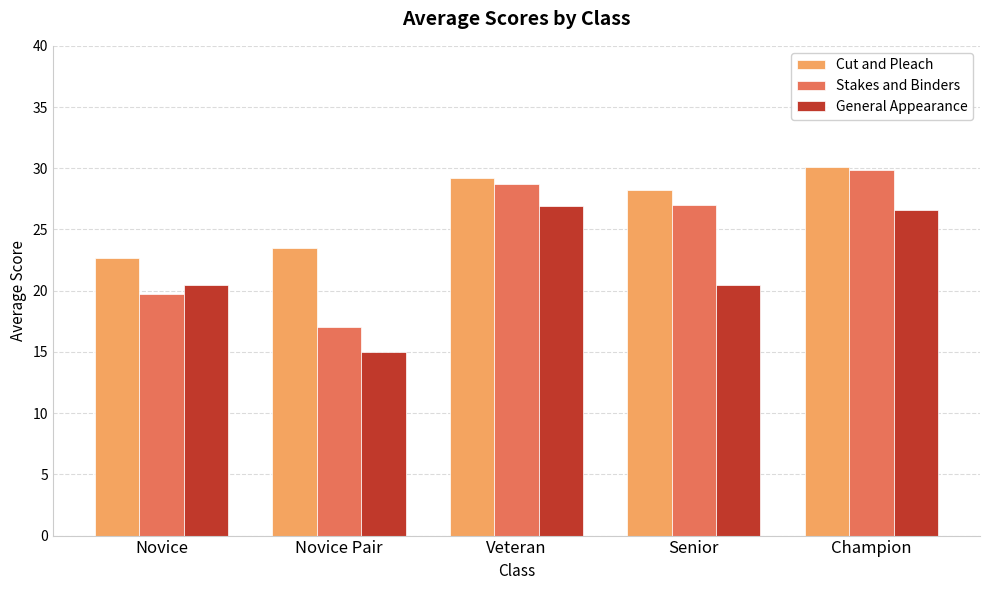

What is the average value of the General Appearance series?

21.9